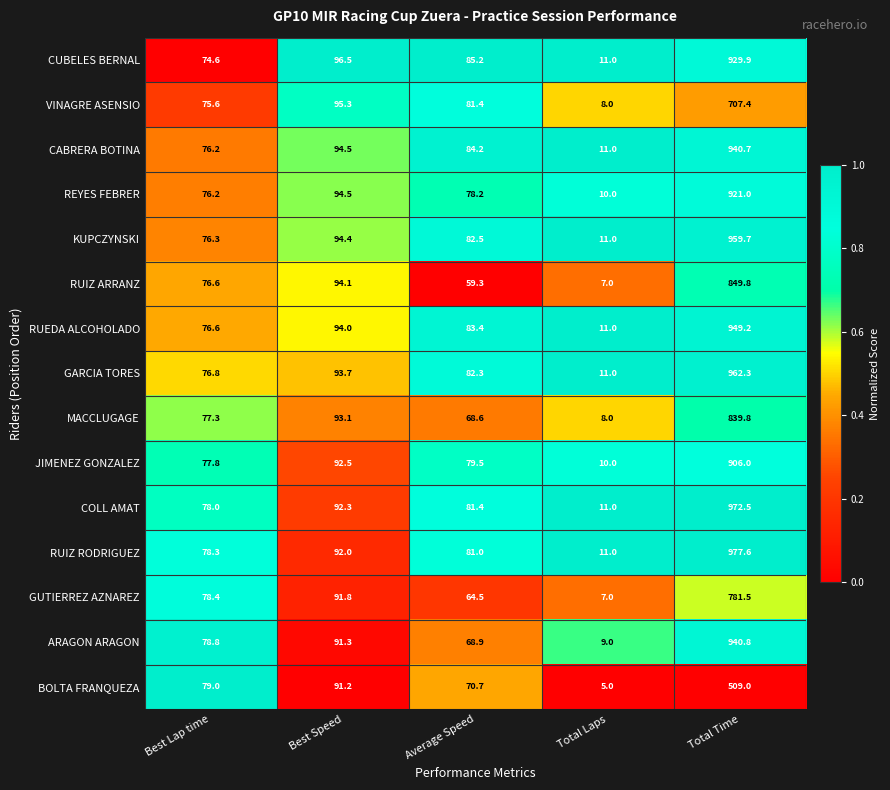

Where does the CABRERA BOTINA series first go above 84?

Best Speed